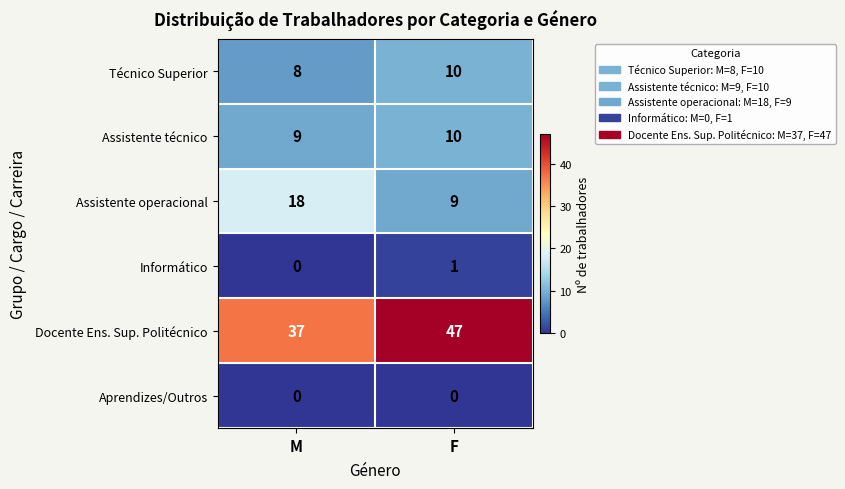

The value of Técnico Superior at F is 10. True or false?

True